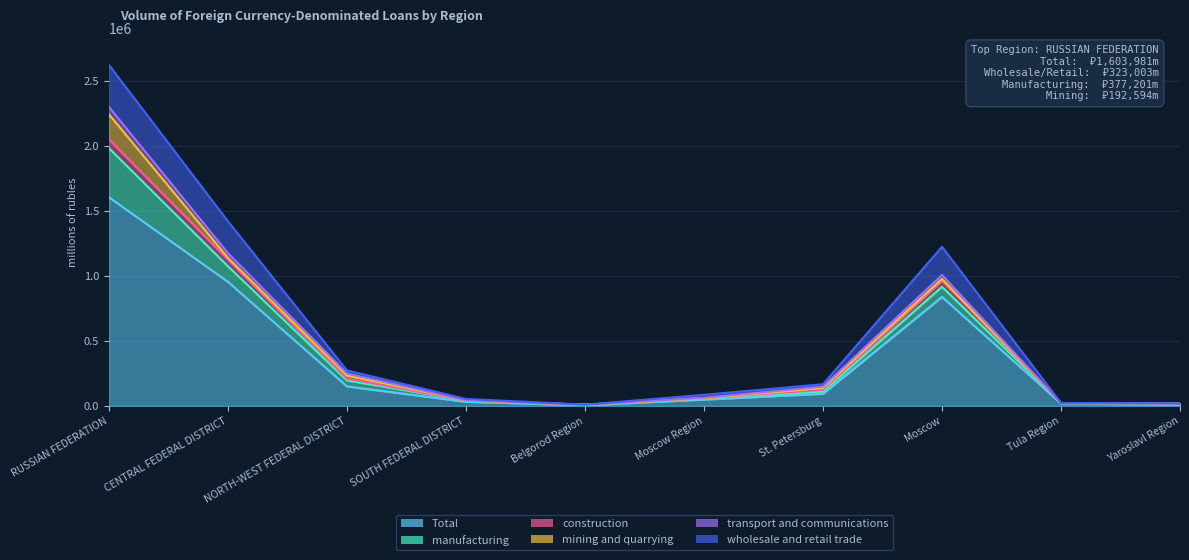

Is the value of manufacturing at Belgorod Region greater than the value of mining and quarrying at NORTH-WEST FEDERAL DISTRICT?

No